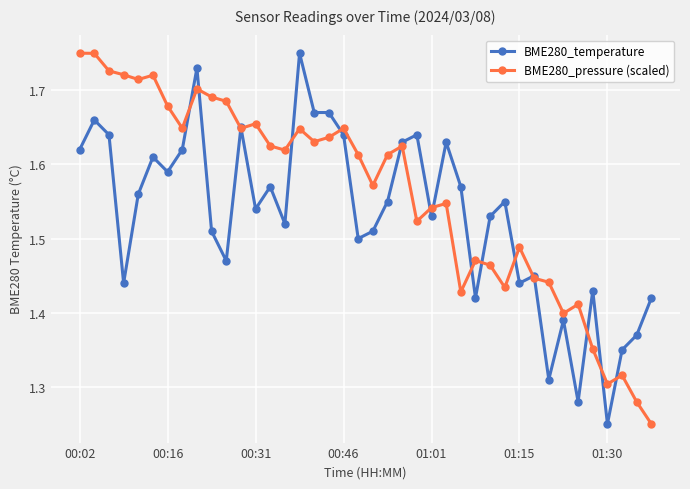

Which series has the largest total across all categories?

BME280_pressure (scaled)